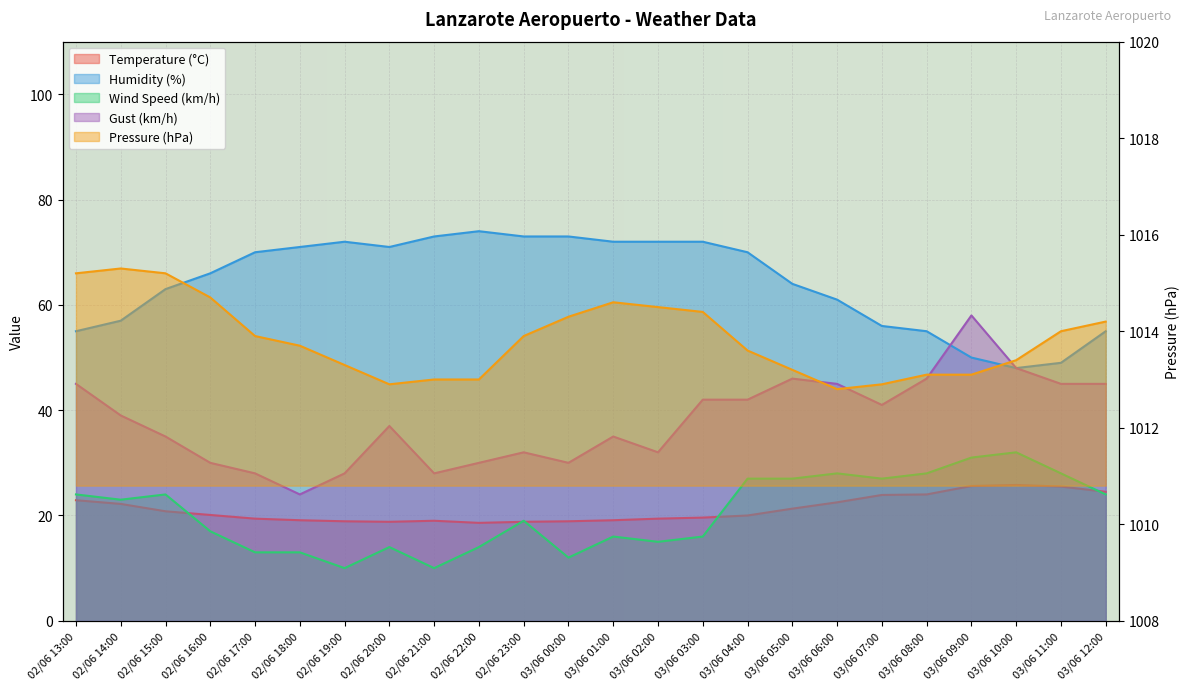

At which label does Gust (km/h) reach its peak?

03/06 09:00